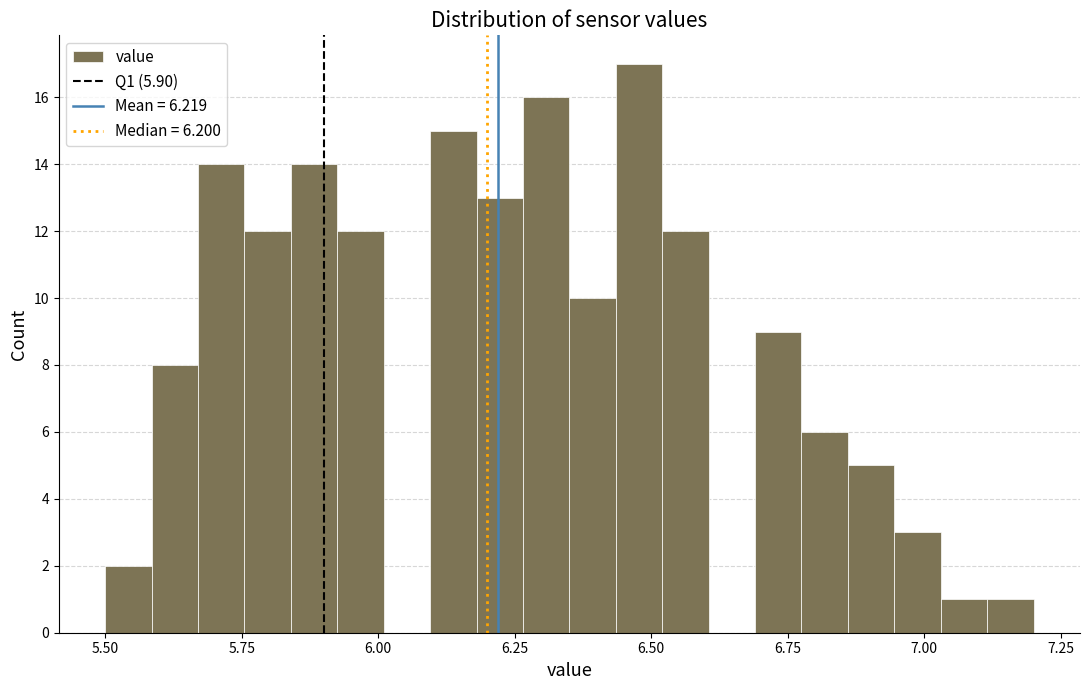

Around what value on the x-axis is the tallest bar? Give the approximate position of its centre, as read against the axis.

6.50